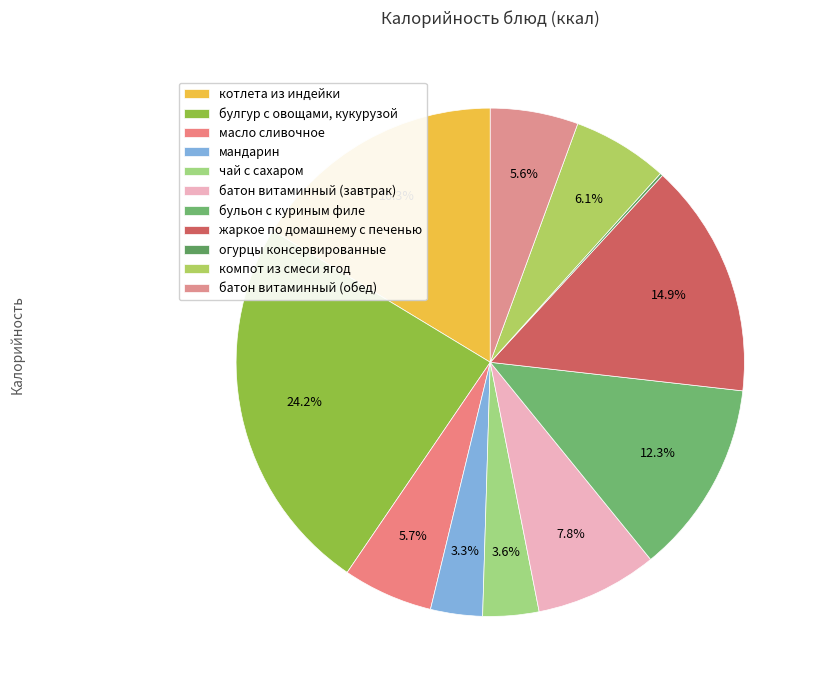

Is it true that мандарин is 3% of the pie?

True